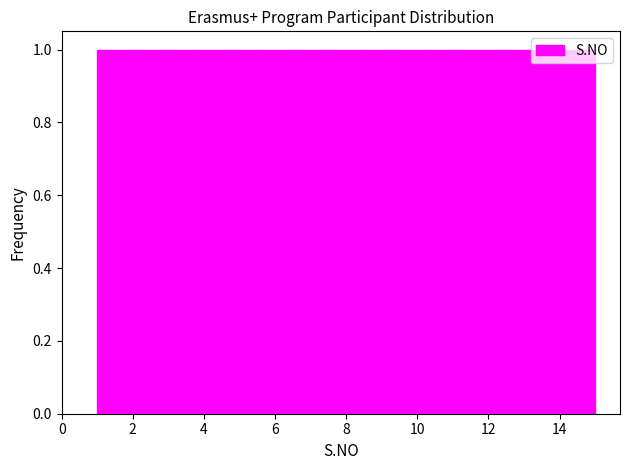

What is the height of the bar covering 13.2 to 14.0 on the x-axis? Neither the bar edges nor the heights are printed on the chart, so give them approximately, as read against the axes.

1